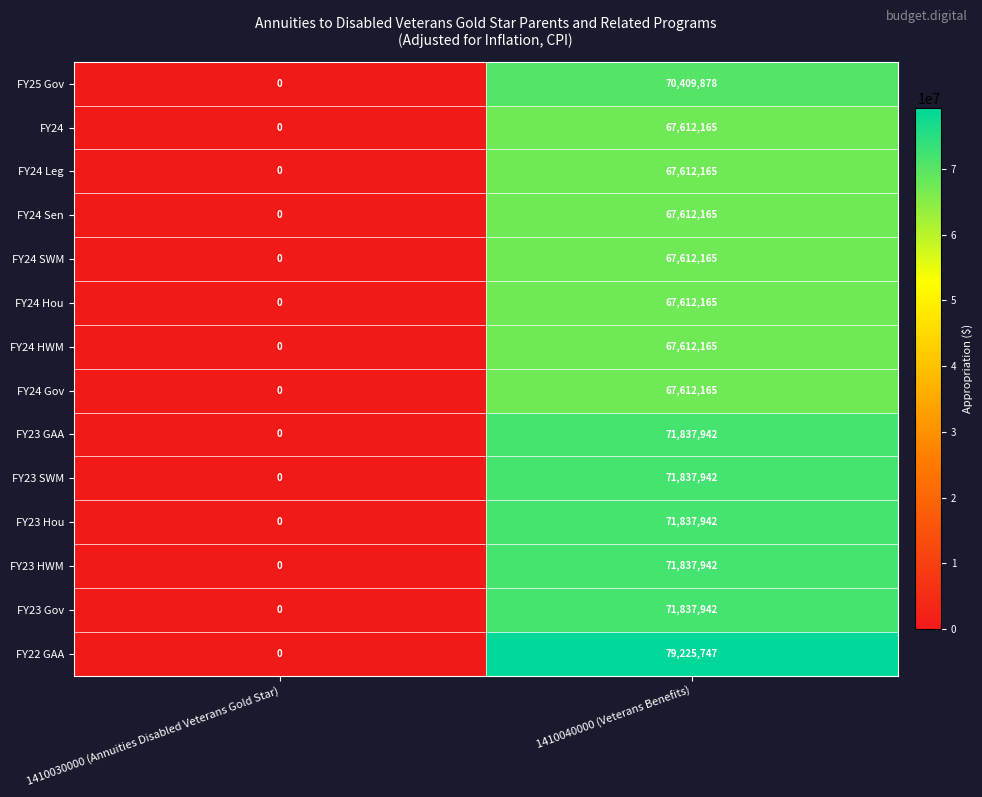

Rank the categories by FY24 Gov value from highest to lowest.

1410040000 (Veterans Benefits), 1410030000 (Annuities Disabled Veterans Gold Star)